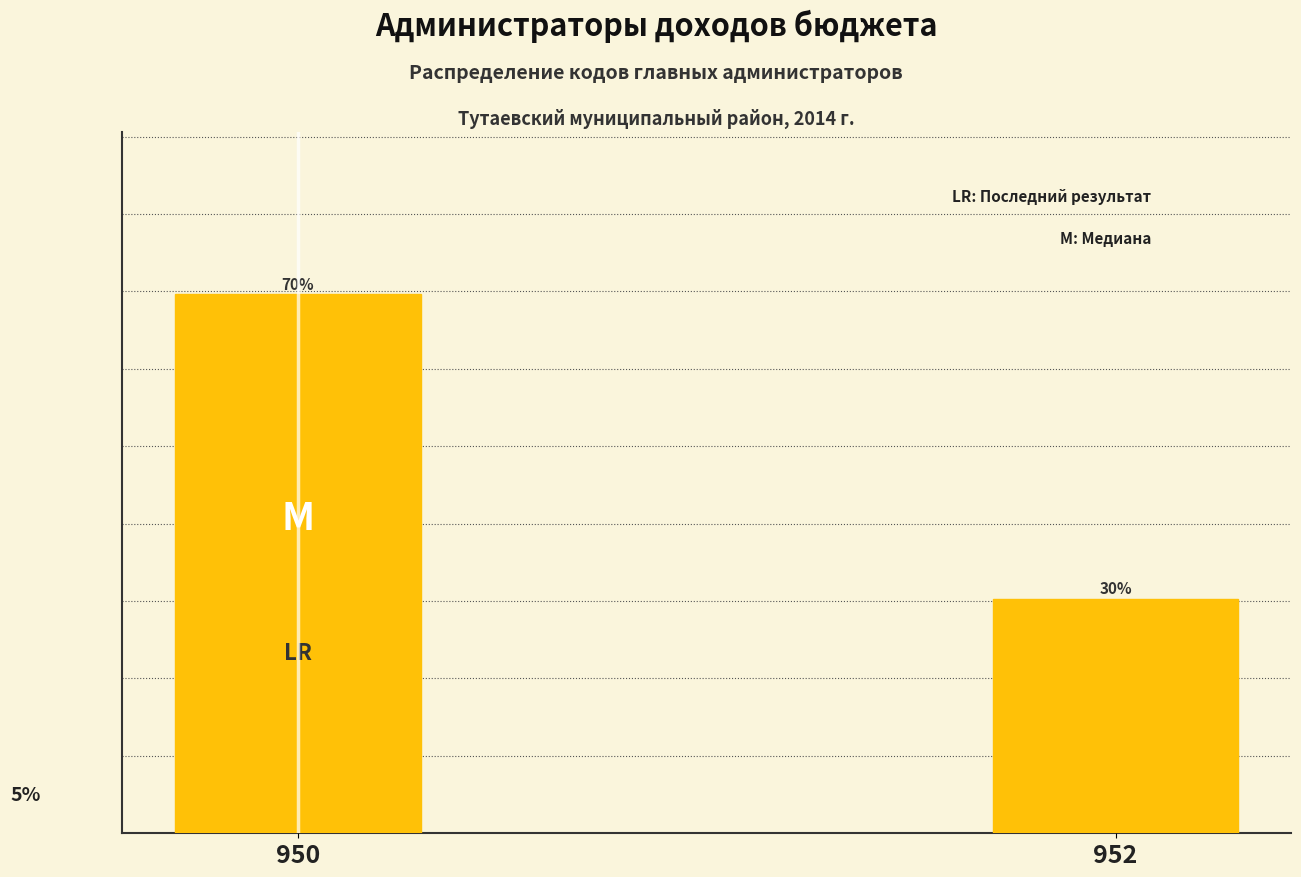

Rank the categories by value from lowest to highest.

952, 950